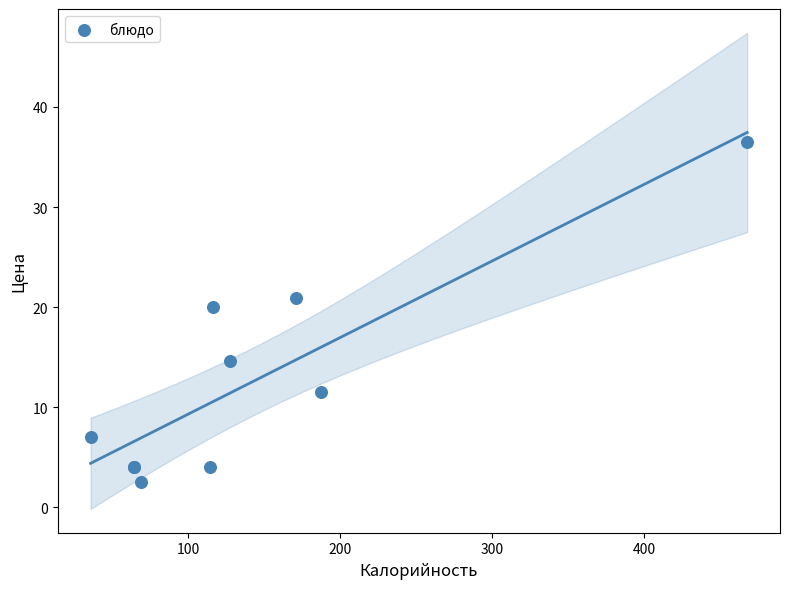

What Y value in the scatter plot is closest to 19?

20.0